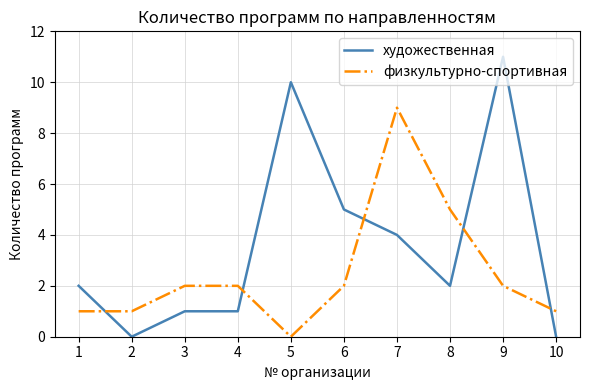

True or false: физкультурно-спортивная has more than 2 interior local peaks.

False